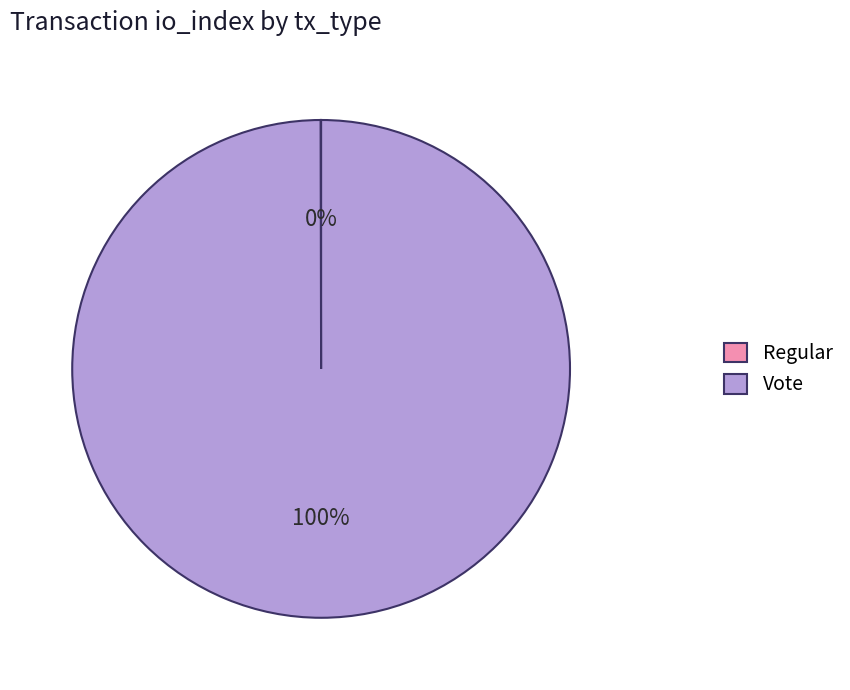

To the nearest percent, what is the difference between the largest and smallest slice percentages?

100%